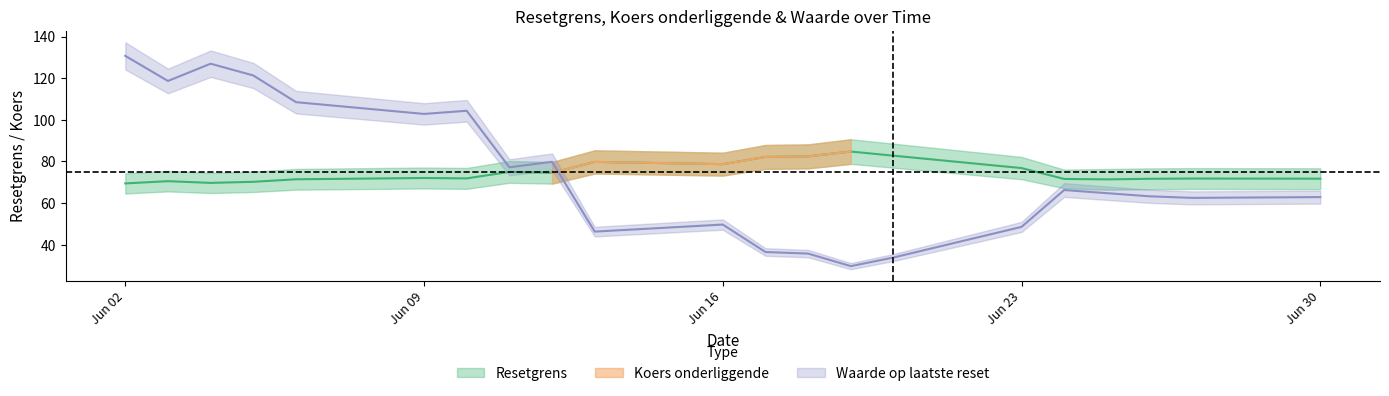

What is the difference between the maximum and second lowest values in the Resetgrens series?

15.0